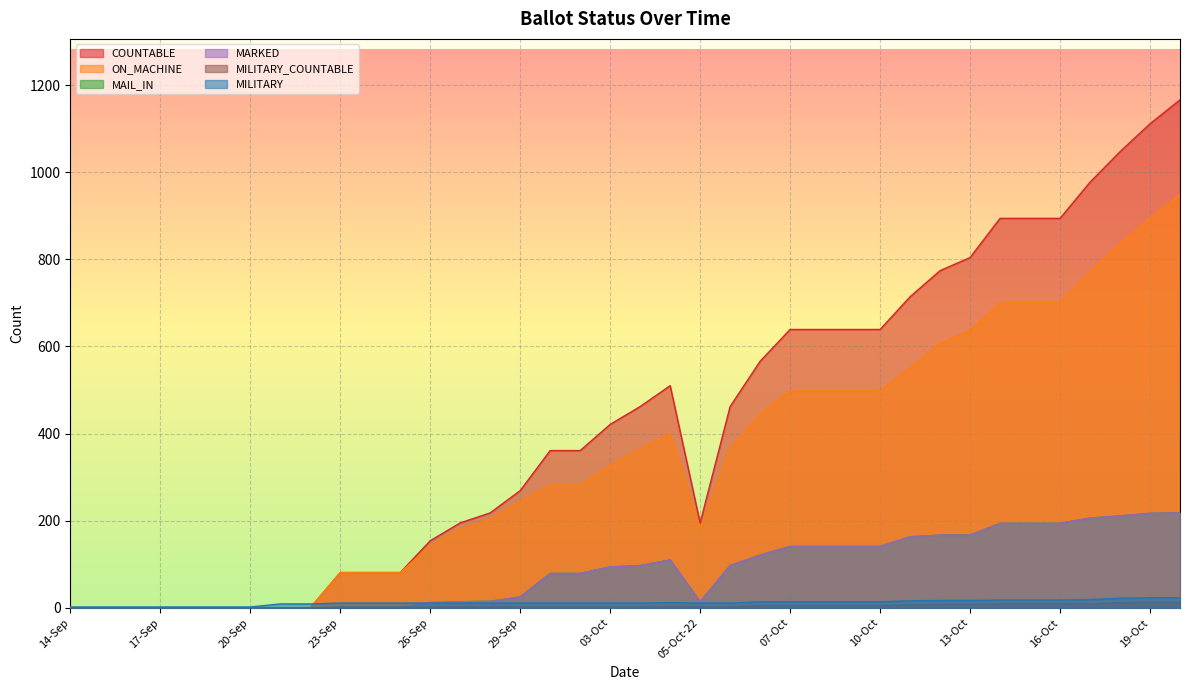

How many series are shown in this chart?

6